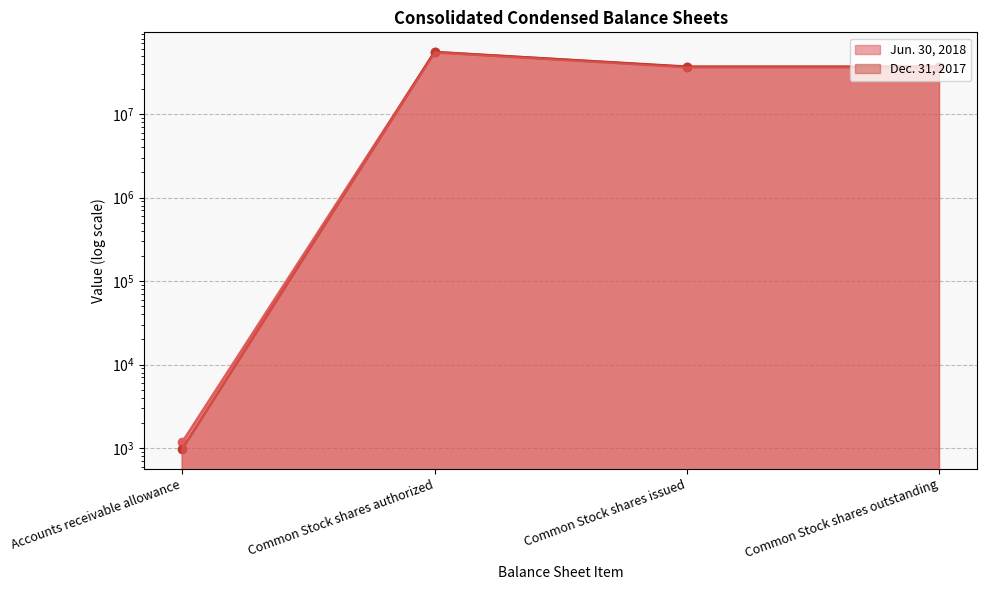

What is the label of the 3rd point from the right?

Common Stock shares authorized